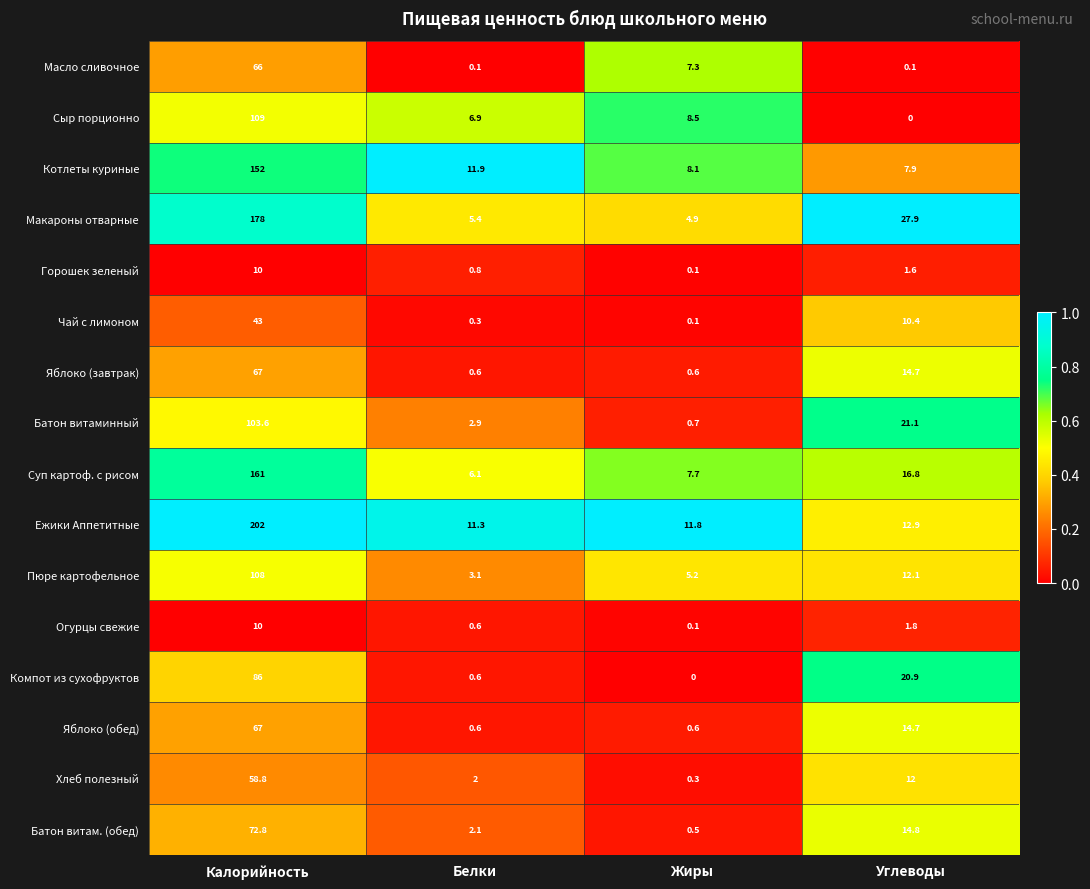

Is it true that Пюре картофельное equals 3.1 at Белки?

True